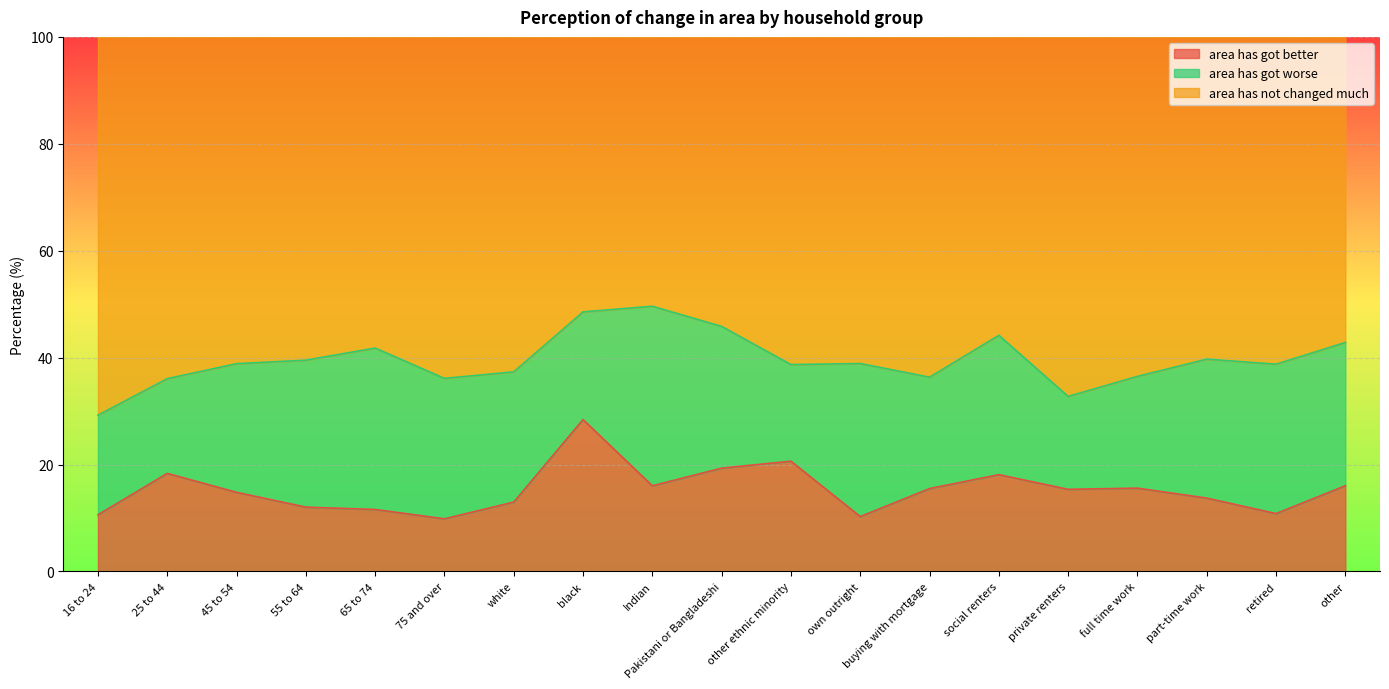

At which category is the sum across all series the highest?

black